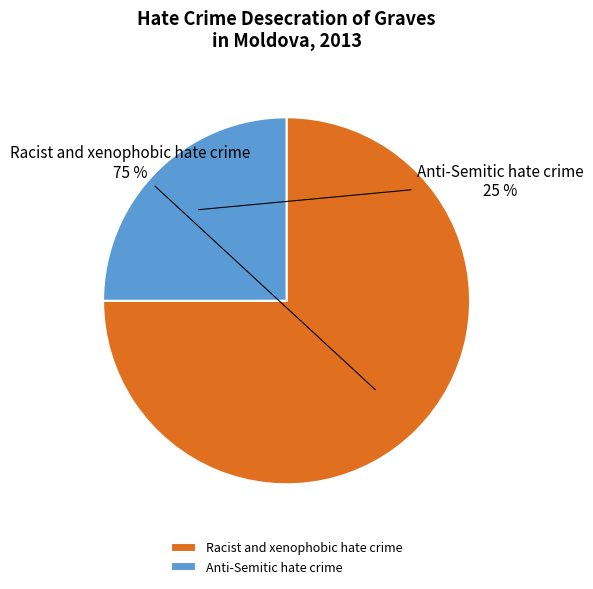

What is the smallest slice in the pie chart?

Anti-Semitic hate crime